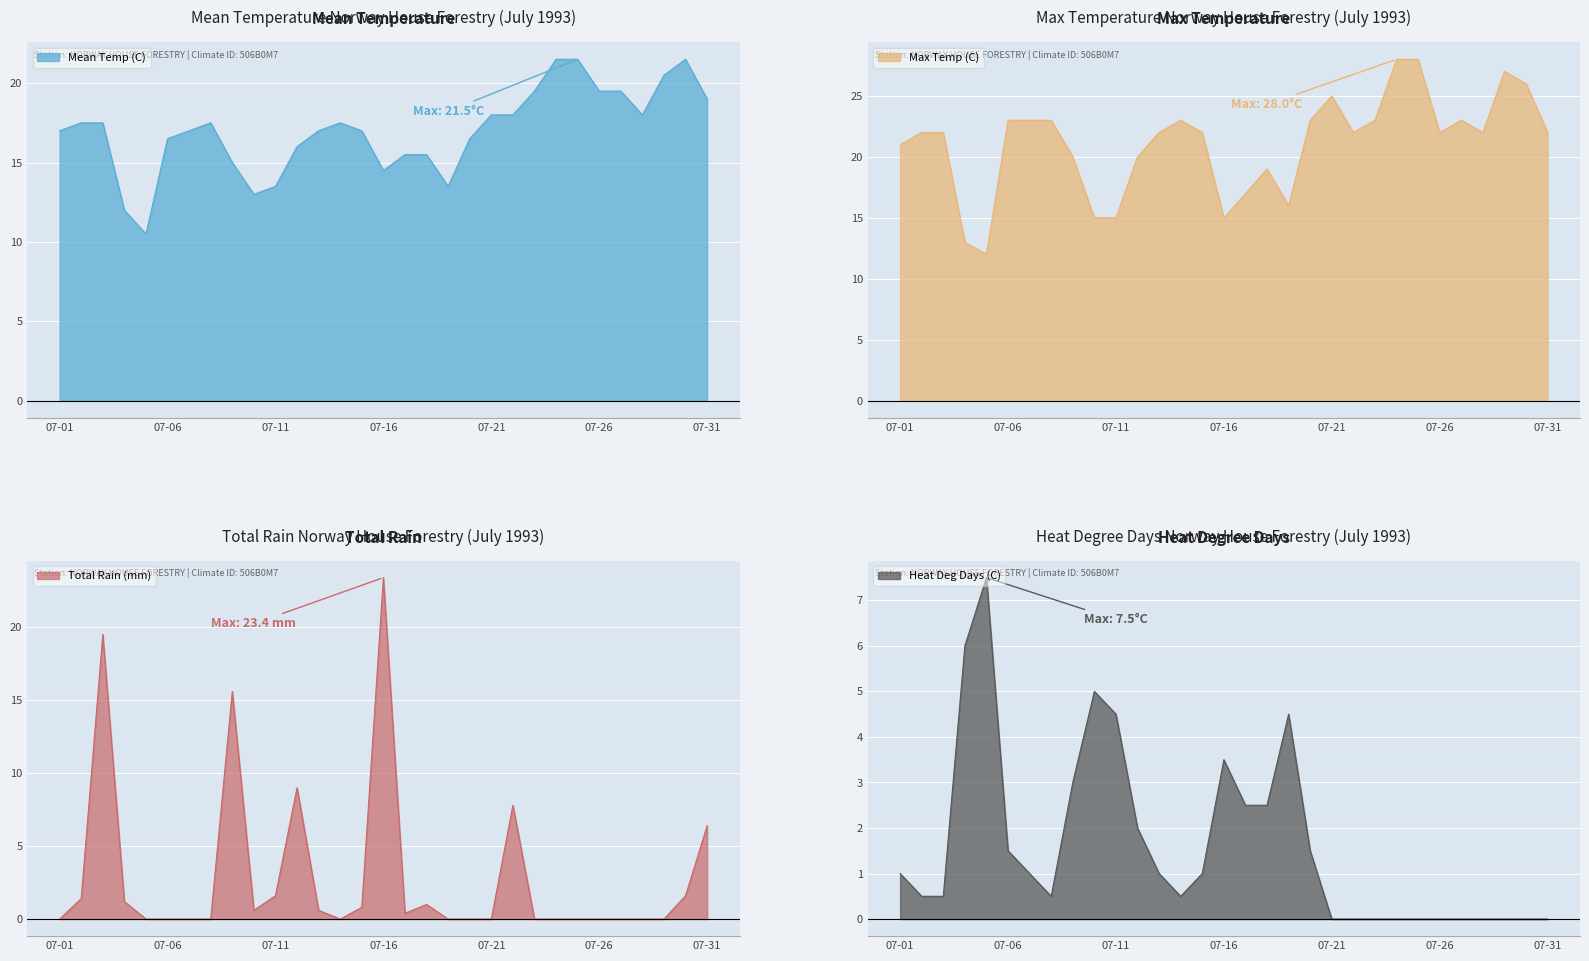

Is the value of Mean Temp (C) at 07-03 greater than the value of Total Rain (mm) at 07-19?

Yes